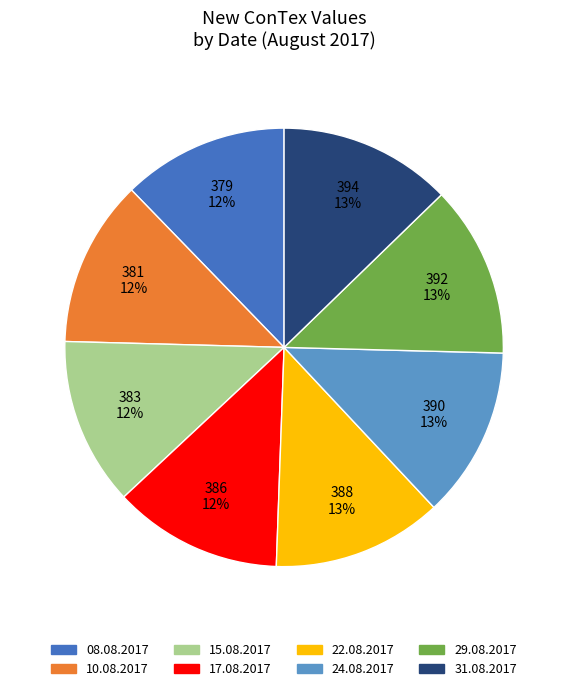

To the nearest percent, what portion does 22.08.2017 represent?

13%